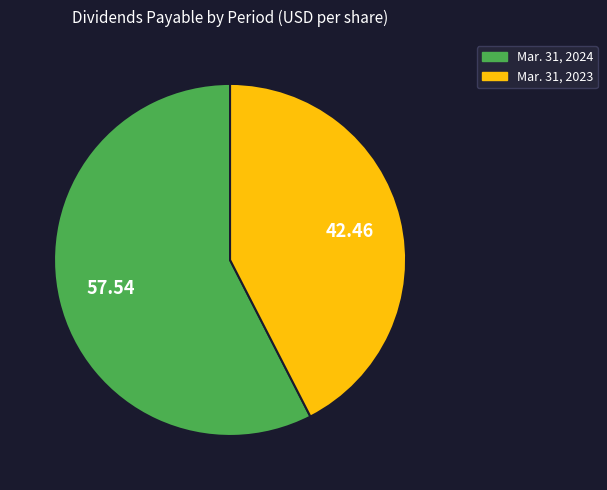

Which slice is the smallest?

Mar. 31, 2023